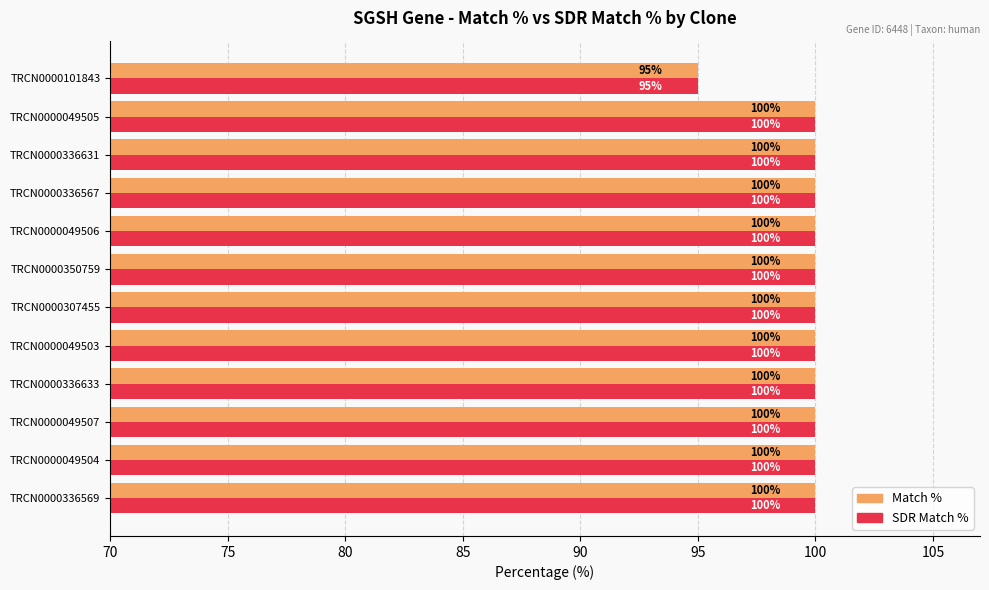

What is the greatest value displayed?

100